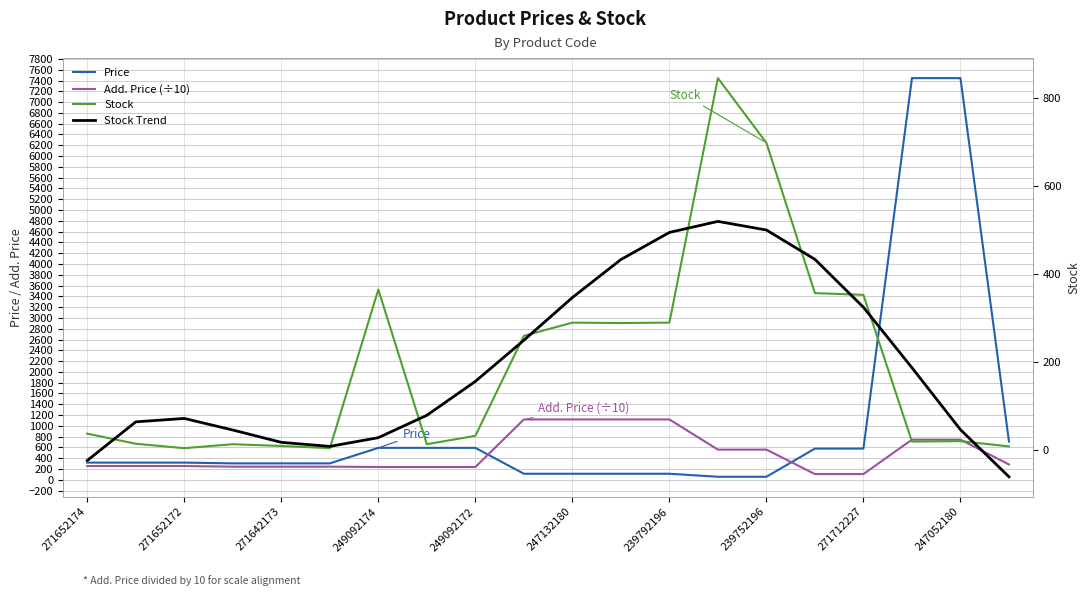

At how many categories does at least one series exceed 5968?

2